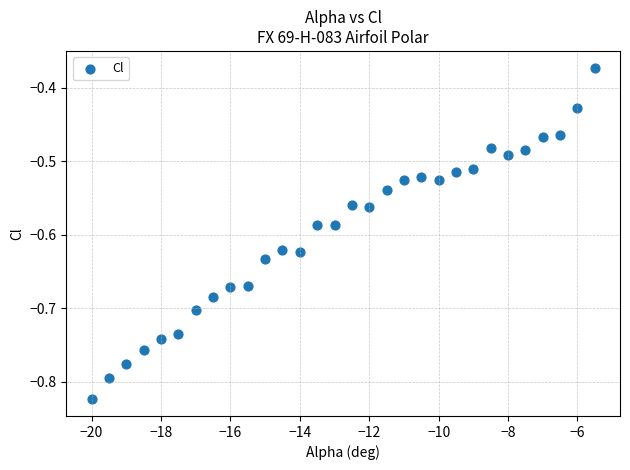

What is the range of X values (max minus min)?

14.5